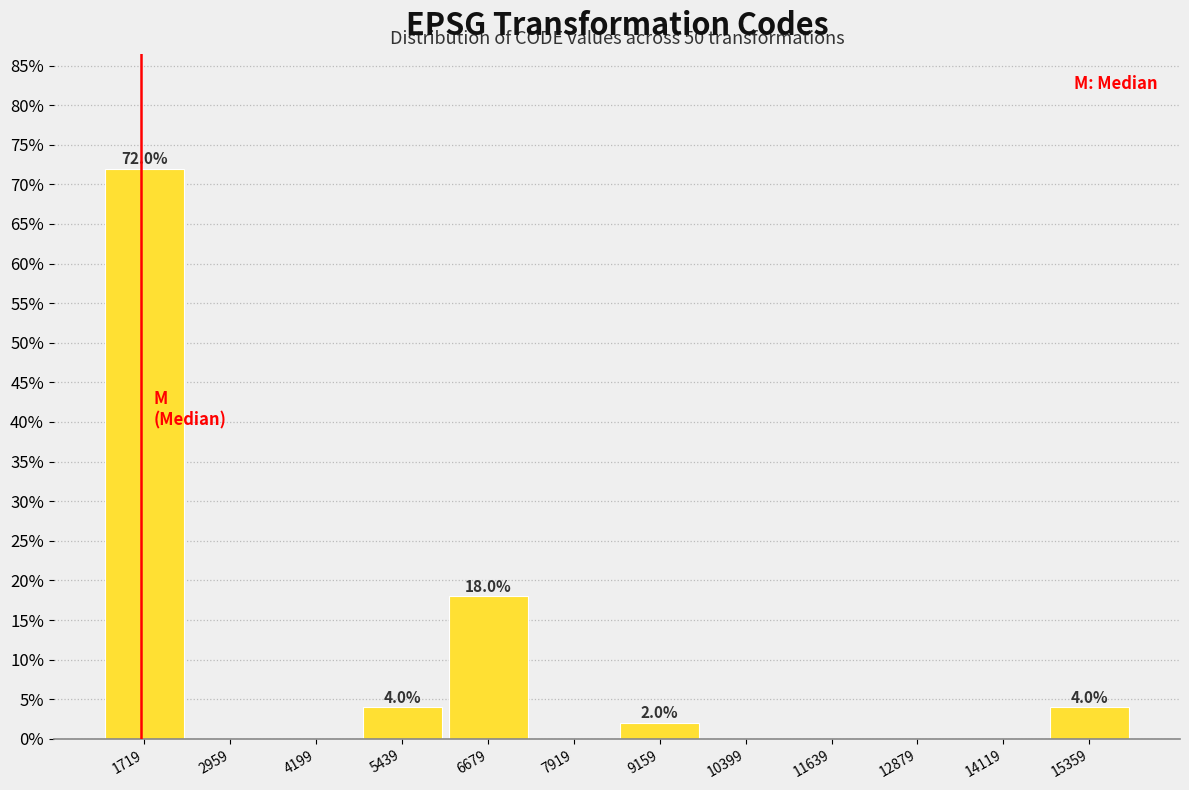

Over which range of the x-axis is the bar tallest?

1200 to 2400